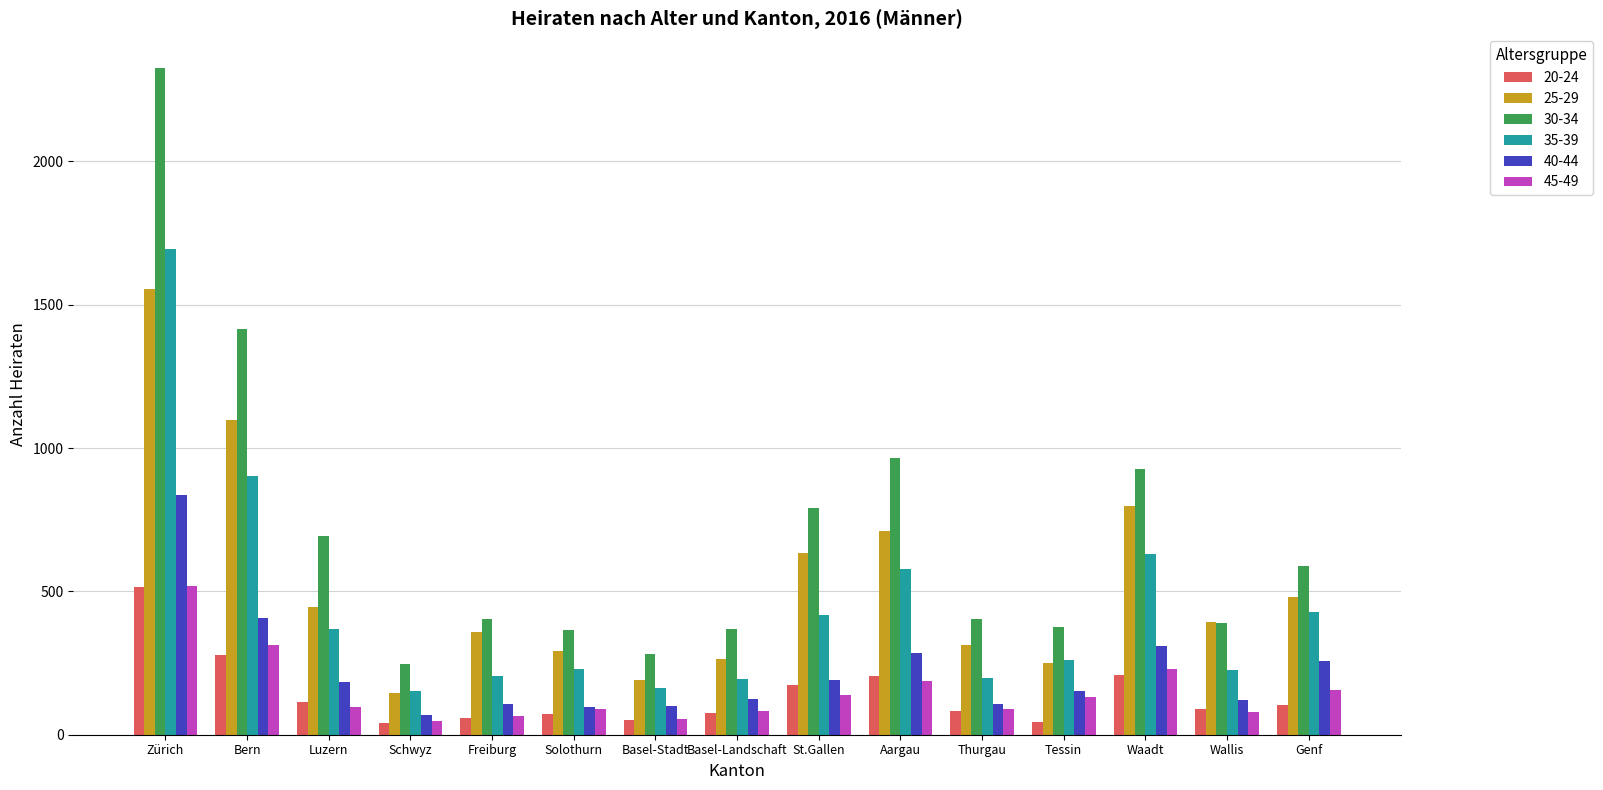

At how many categories does at least one series exceed 1649?

1